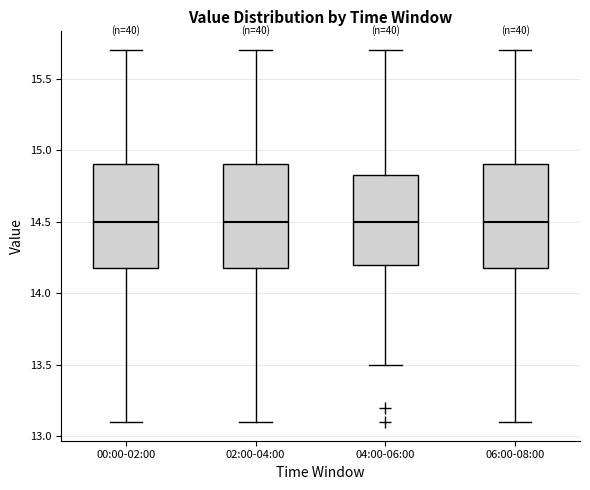

Where is the upper edge of the box for 04:00-06:00 on the y-axis? The values are not printed on the chart, so give them approximately, as read against the axis.

14.85